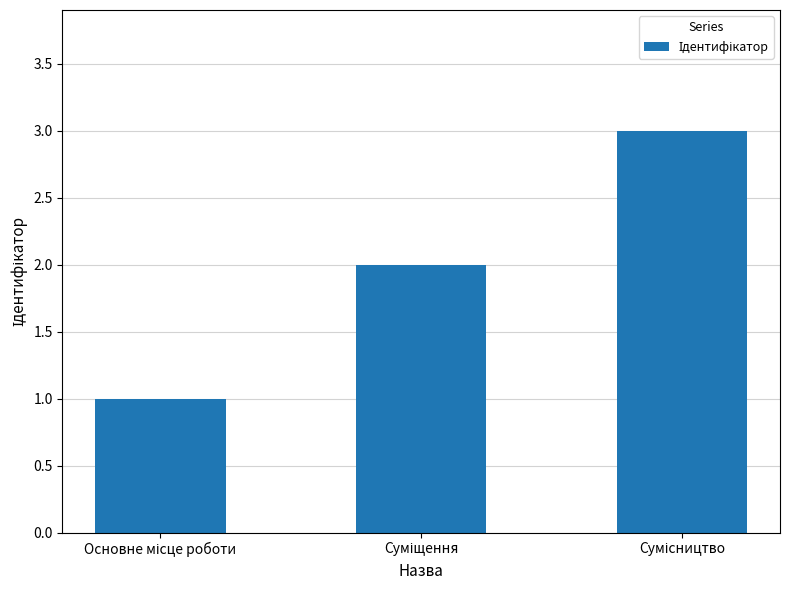

What is the sum of all values?

6